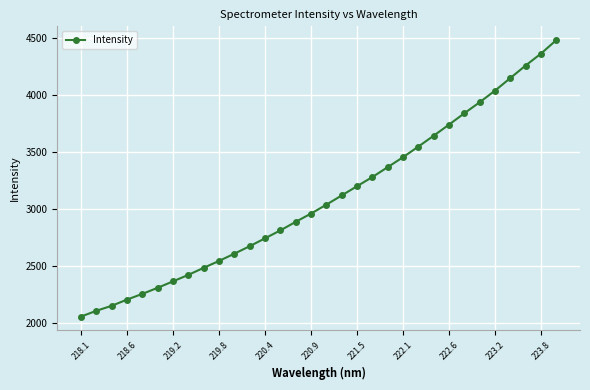

What is the value of the 30th point from the left?

4257.5